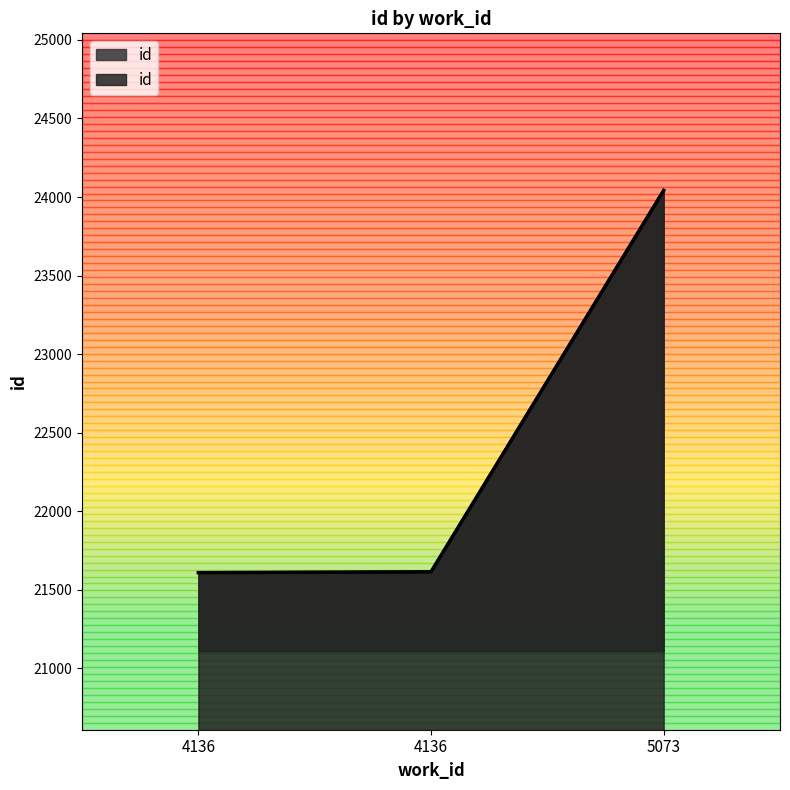

What is the greatest value displayed?

24042